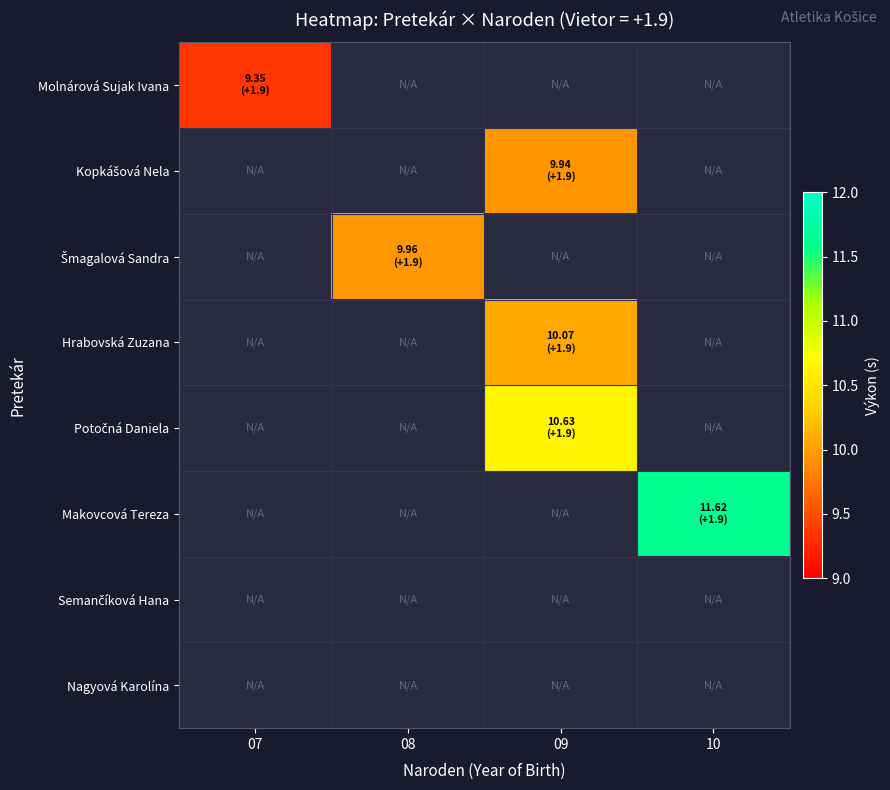

The value of Šmagalová Sandra at 08 is 13.1. True or false?

False